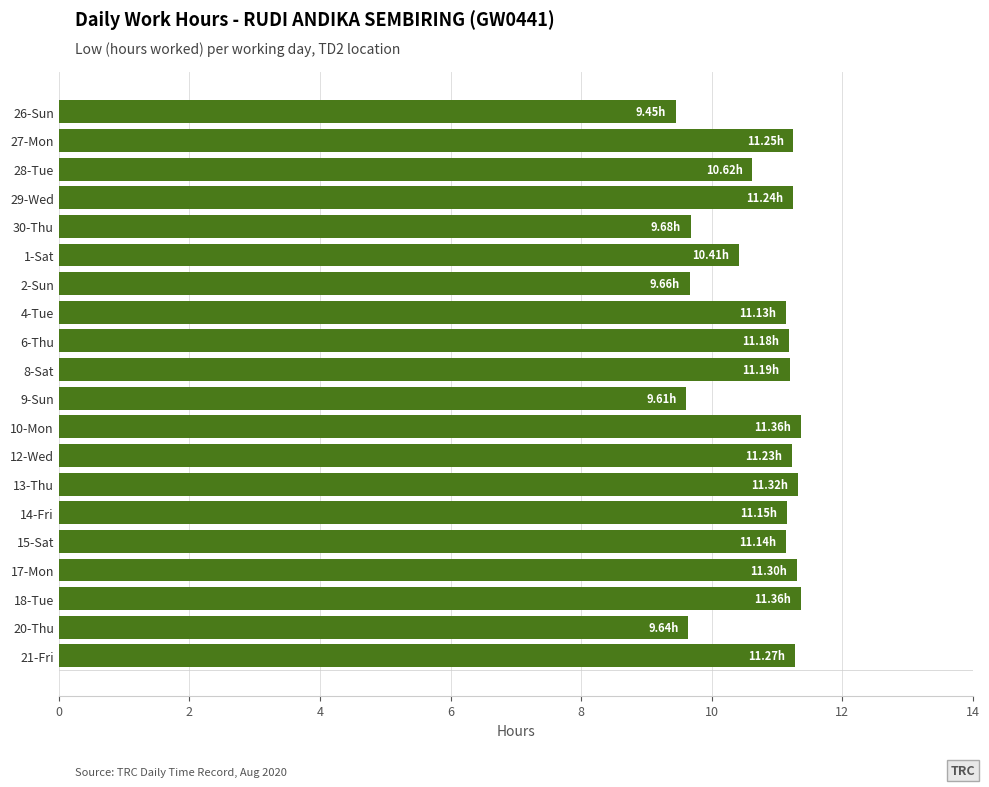

What is the sum of all values?

215.2